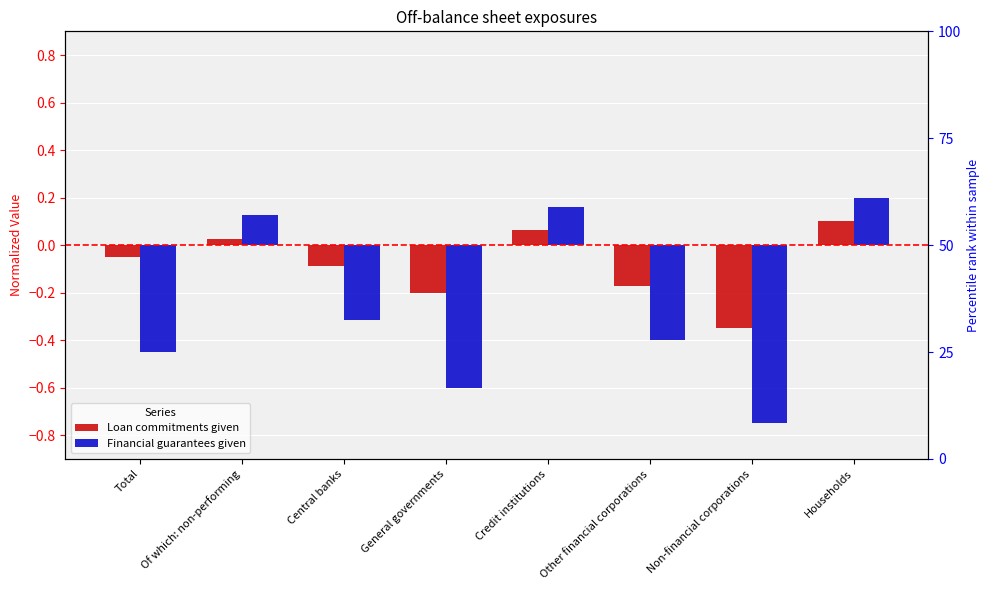

Which series changed the most between Of which: non-performing and General governments?

Financial guarantees given